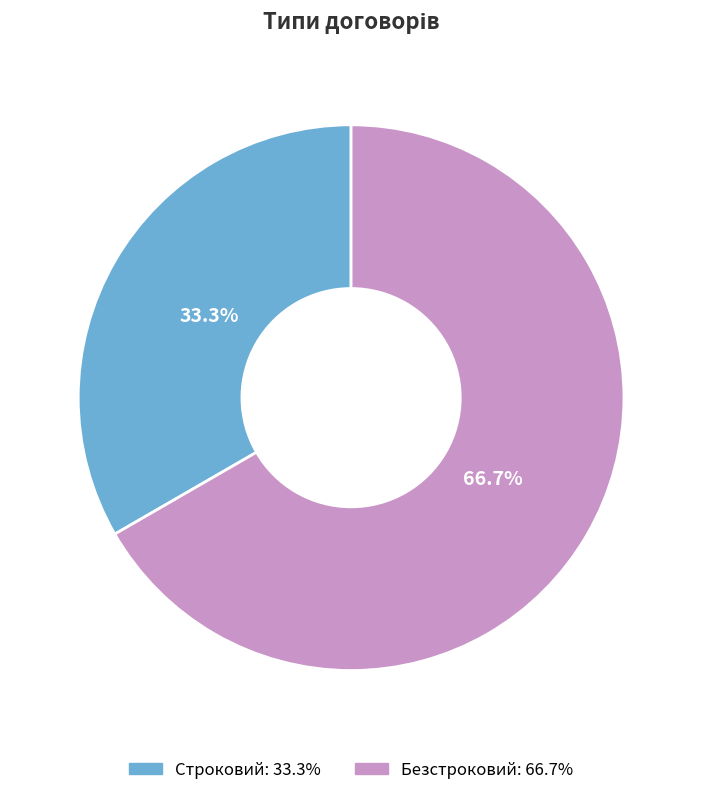

To the nearest percent, what percentage of the pie is Строковий?

33%